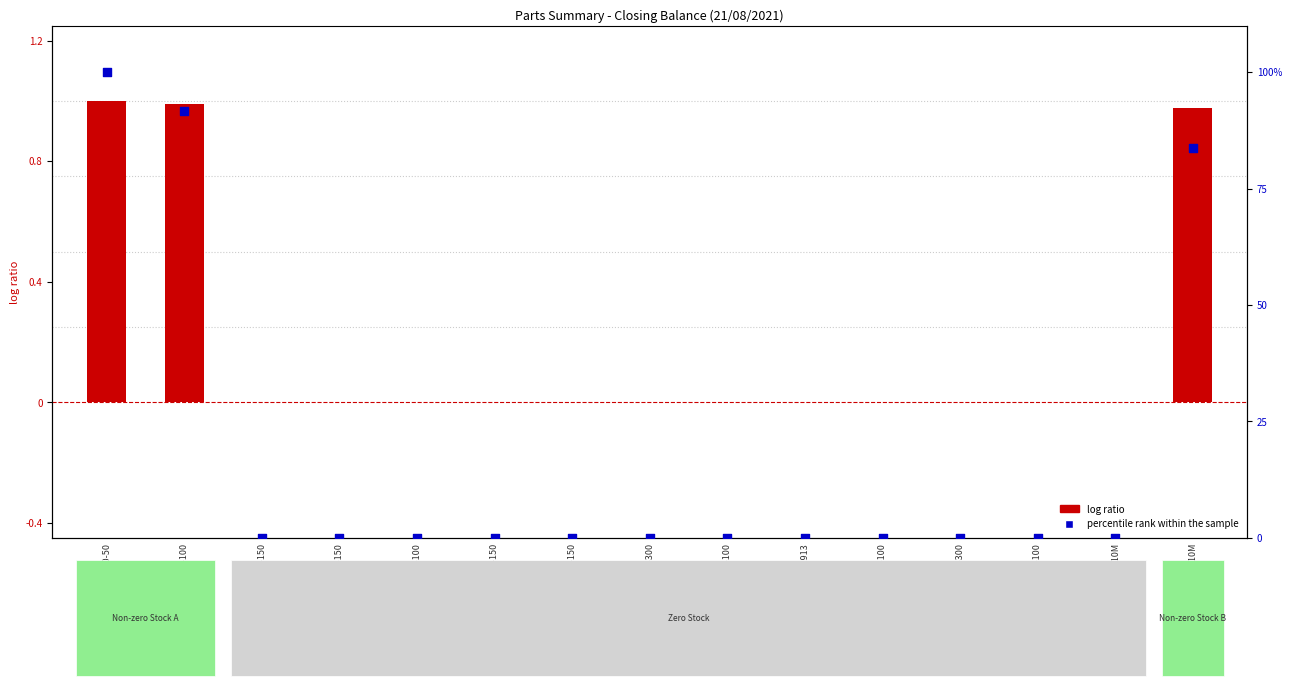

Which series contains the highest Y value?

percentile rank within the sample